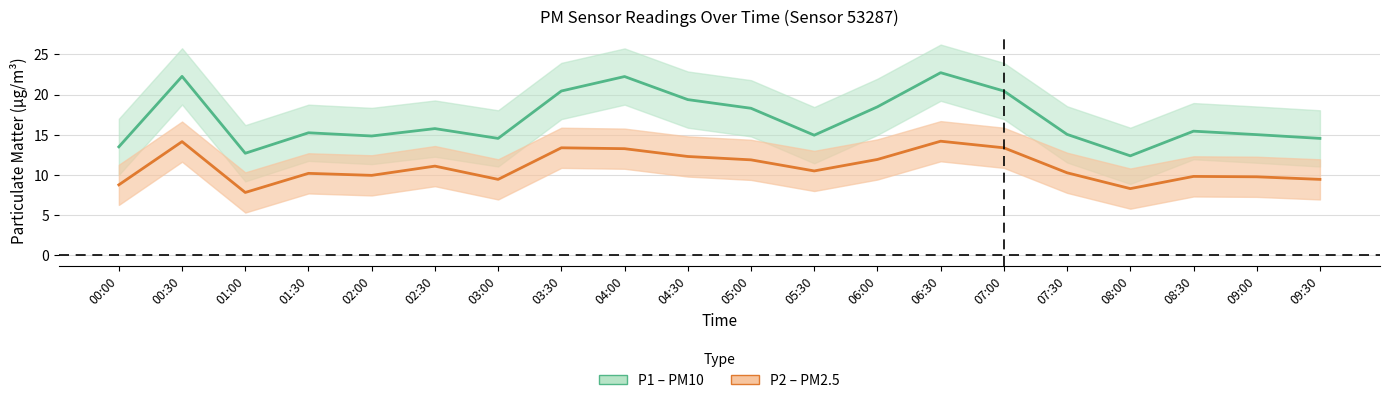

Is it true that P1 equals 4.5 at 02:30?

False